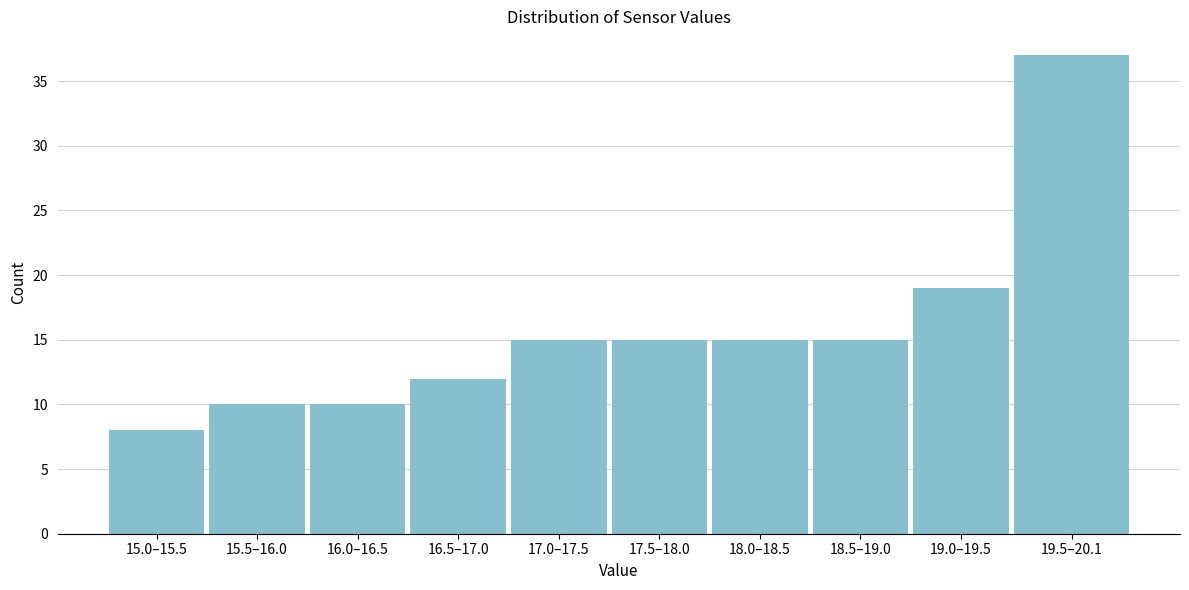

Reading left to right, what are all the values shown in this chart?

8	10	10	12	15	15	15	15	19	37